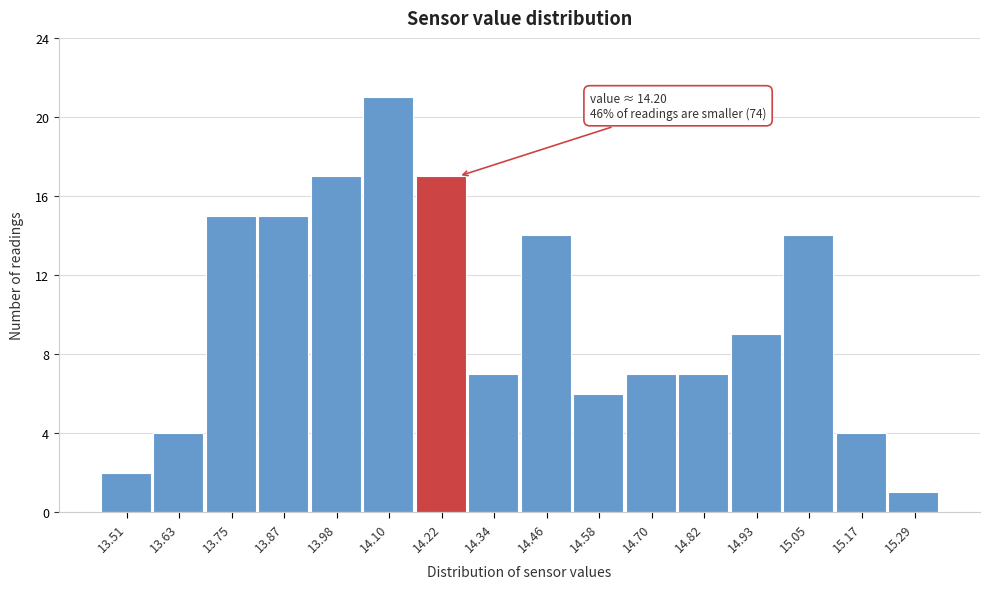

Which range on the x-axis has the tallest bar?

14.04 to 14.16